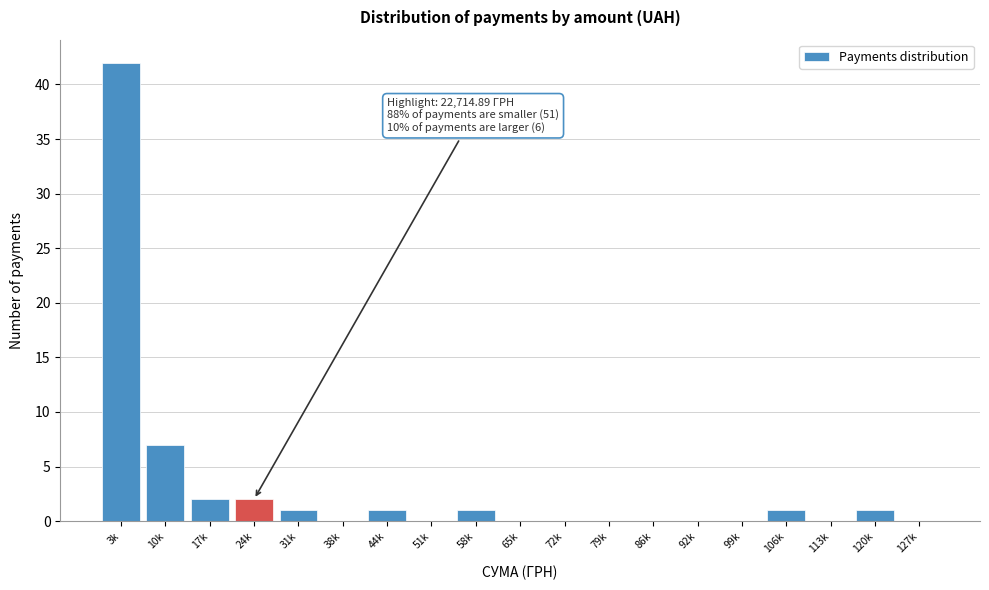

Reading left to right, what are all the values shown in this chart?

3k=42	10k=7	17k=2	24k=2	31k=1	38k=0	44k=1	51k=0	58k=1	65k=0	72k=0	79k=0	86k=0	92k=0	99k=0	106k=1	113k=0	120k=1	127k=0